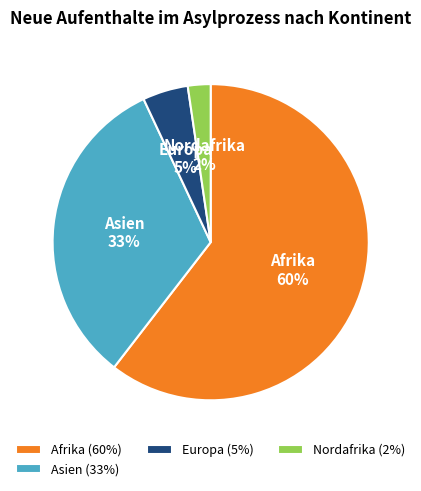

To the nearest percent, what is the difference between the Nordafrika and Afrika slice percentages?

58%